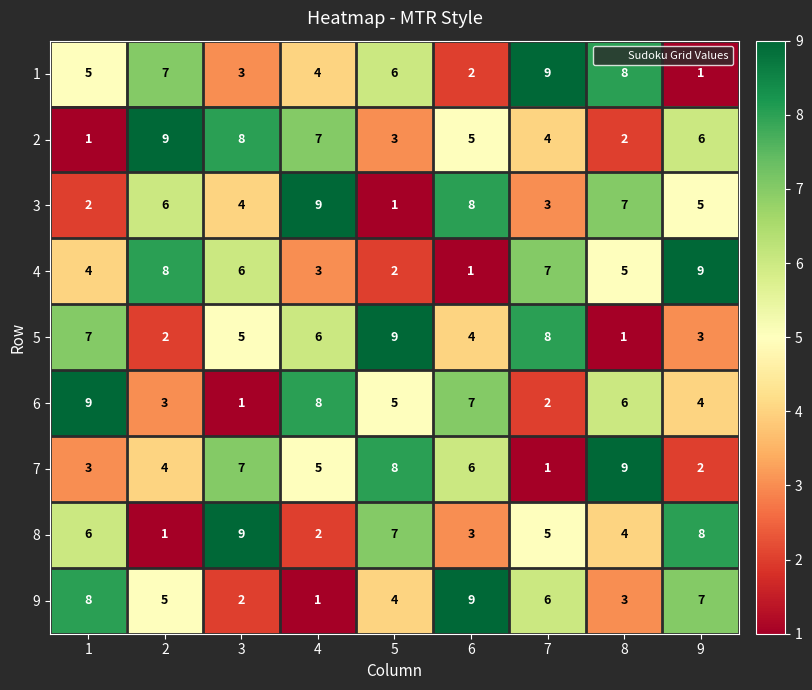

Rank the series at 9 from highest to lowest value.

4, 8, 9, 2, 3, 6, 5, 7, 1